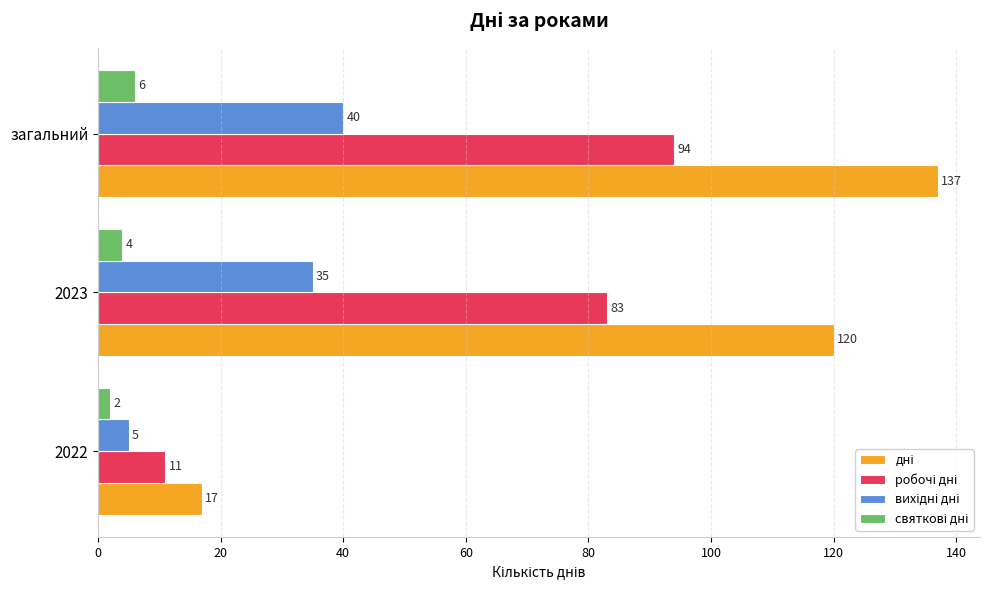

What is the maximum value shown in the chart?

137